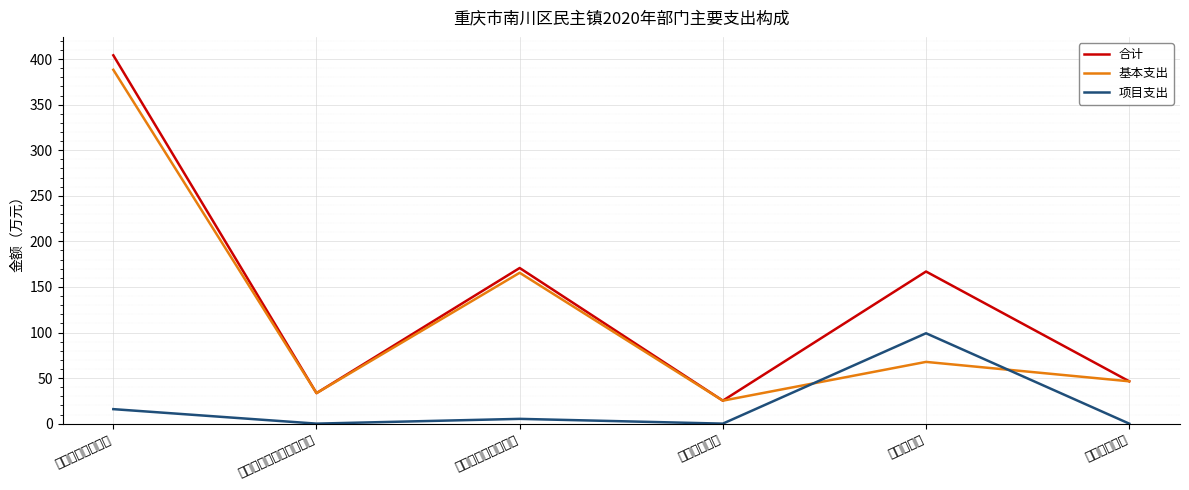

Reading left to right, what are all the values shown in this chart?

合计: 一般公共服务支出=404.2	文化旅游体育与传媒支出=33.5	社会保障和就业支出=170.8	卫生健康支出=25.2	农林水支出=166.9	住房保障支出=46.5
基本支出: 一般公共服务支出=388.3	文化旅游体育与传媒支出=33.5	社会保障和就业支出=165.6	卫生健康支出=25.2	农林水支出=67.7	住房保障支出=46.5
项目支出: 一般公共服务支出=15.9	文化旅游体育与传媒支出=0.0	社会保障和就业支出=5.2	卫生健康支出=0.0	农林水支出=99.2	住房保障支出=0.0